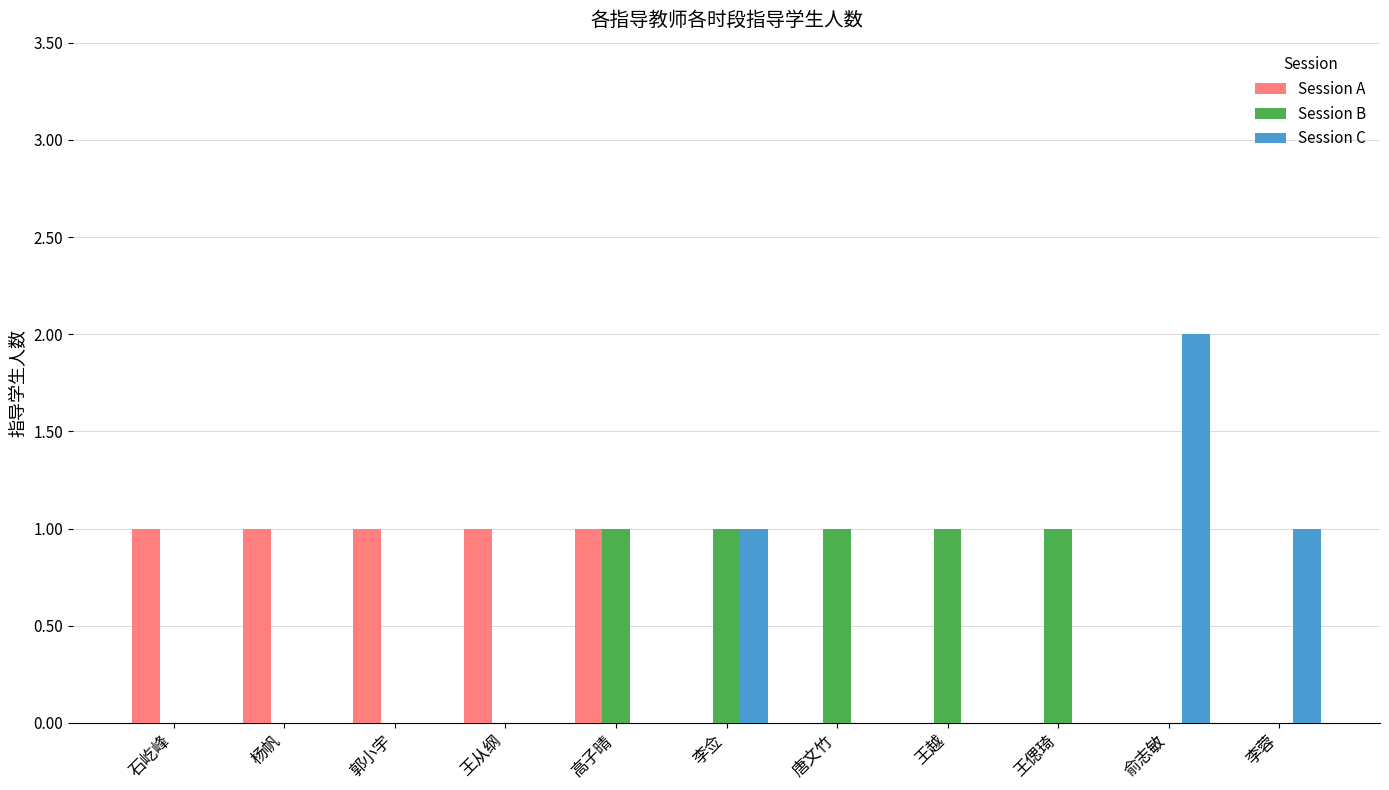

Is the value of Session B at 石屹峰 greater than the value of Session A at 杨帆?

No